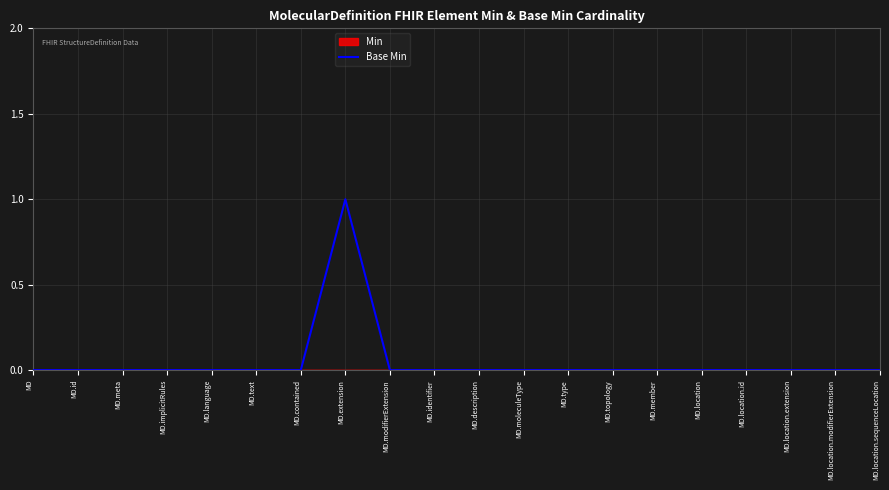

The Base Min series shows -1 at MD.location.modifierExtension. True or false?

False